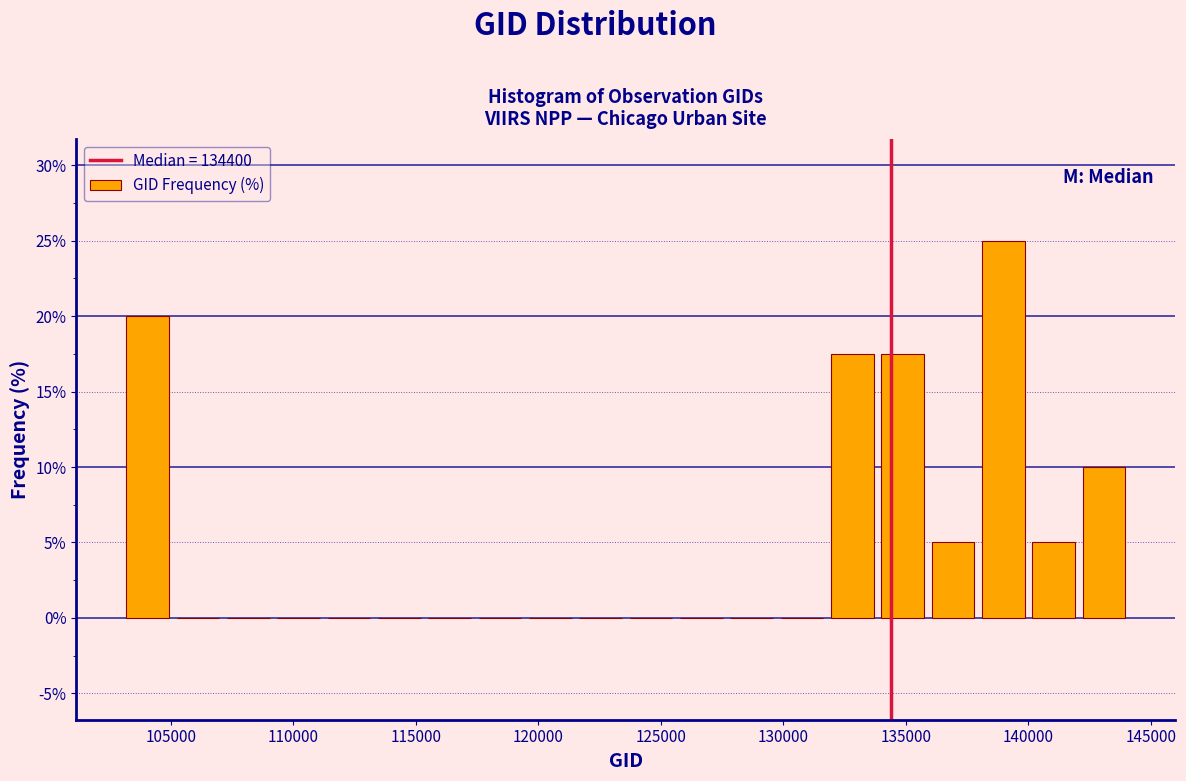

Reading left to right, transcribe this chart: for each bar, give the range it covers on the x-axis and its height. Neither the bar edges nor the heights are printed on the chart, so give them approximately, as read against the axes.

103000 to 105000: 20.0
105000 to 107000: 0
107000 to 109000: 0
109000 to 111000: 0
111000 to 113500: 0
113500 to 115500: 0
115500 to 117500: 0
117500 to 119500: 0
119500 to 121500: 0
121500 to 123500: 0
123500 to 125500: 0
125500 to 127500: 0
127500 to 129500: 0
129500 to 132000: 0
132000 to 134000: 17.5
134000 to 136000: 17.5
136000 to 138000: 5.0
138000 to 140000: 25.0
140000 to 142000: 5.0
142000 to 144000: 10.0